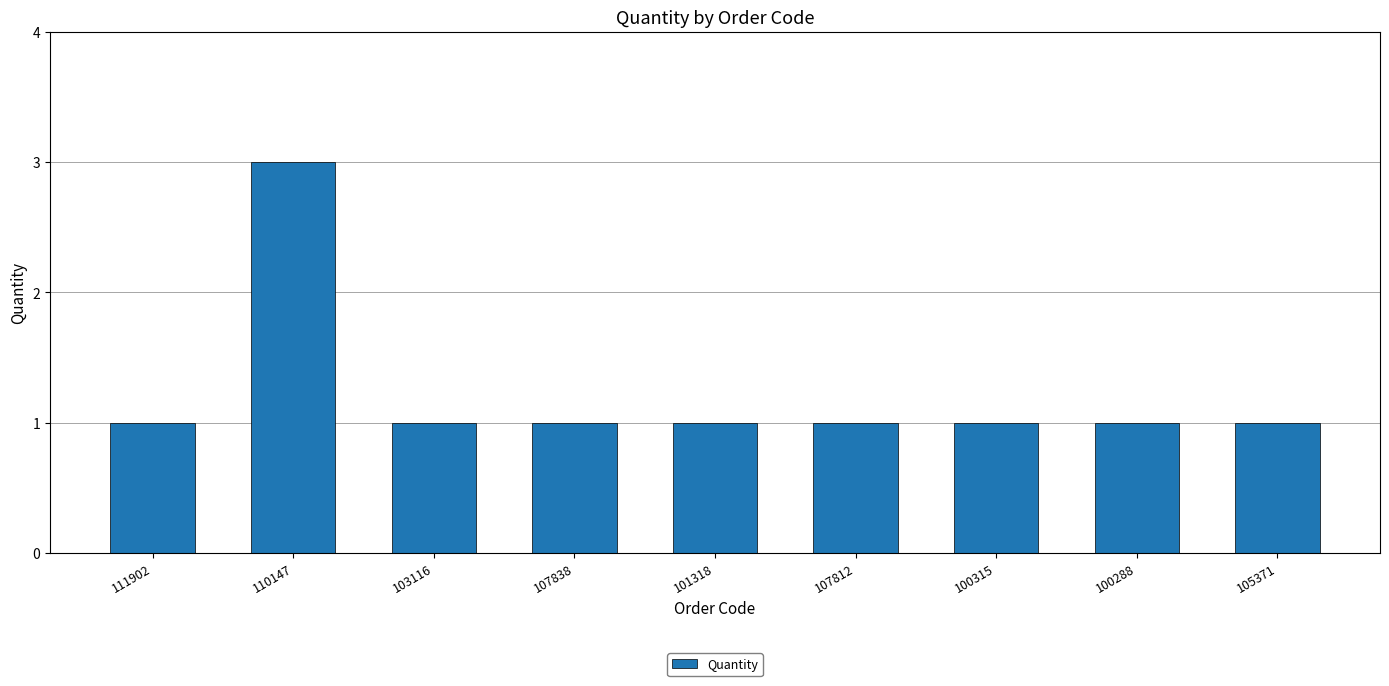

What is the maximum value shown in the chart?

3